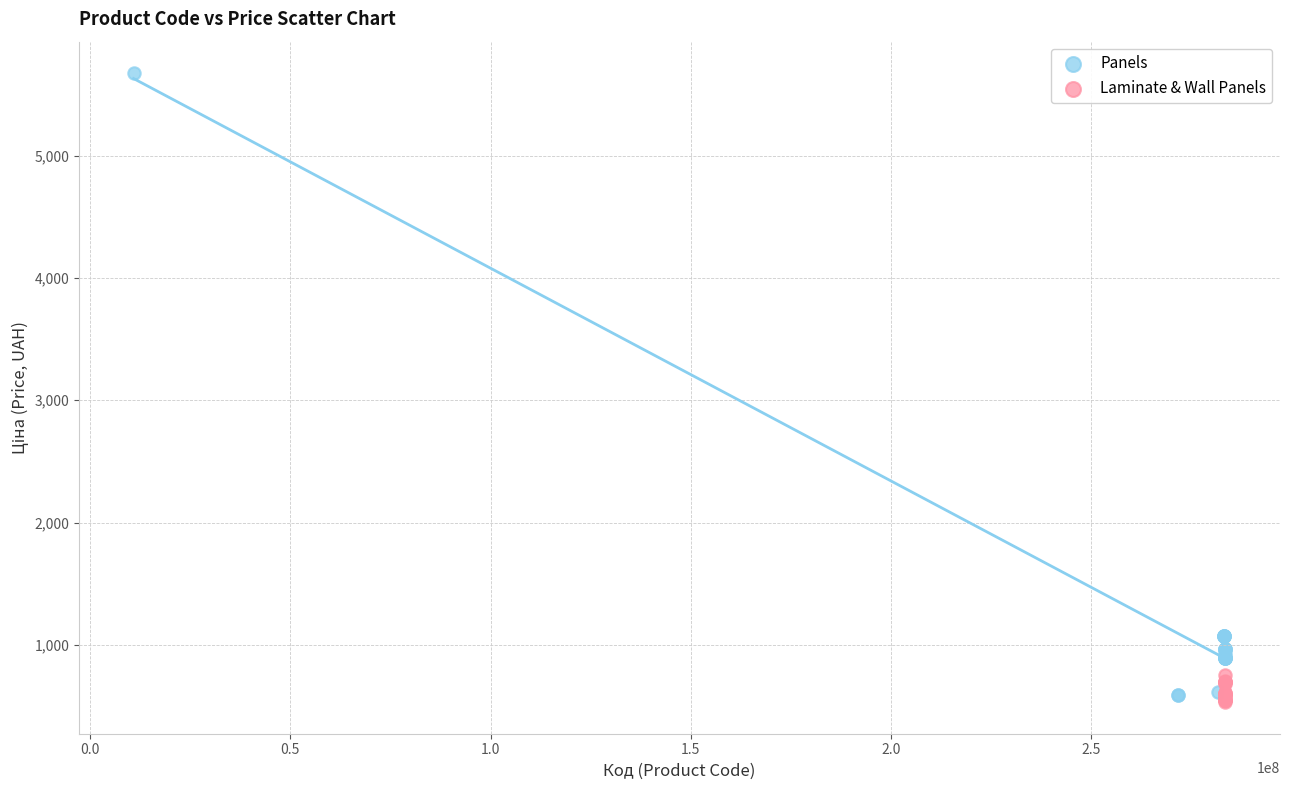

What are all the series names shown in the legend?

Panels, Laminate & Wall Panels